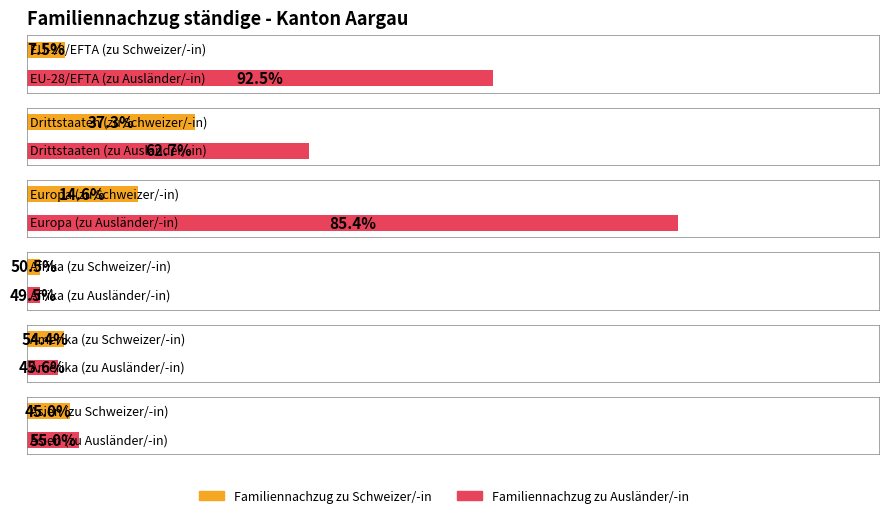

At which category is the sum across all series the highest?

Europa